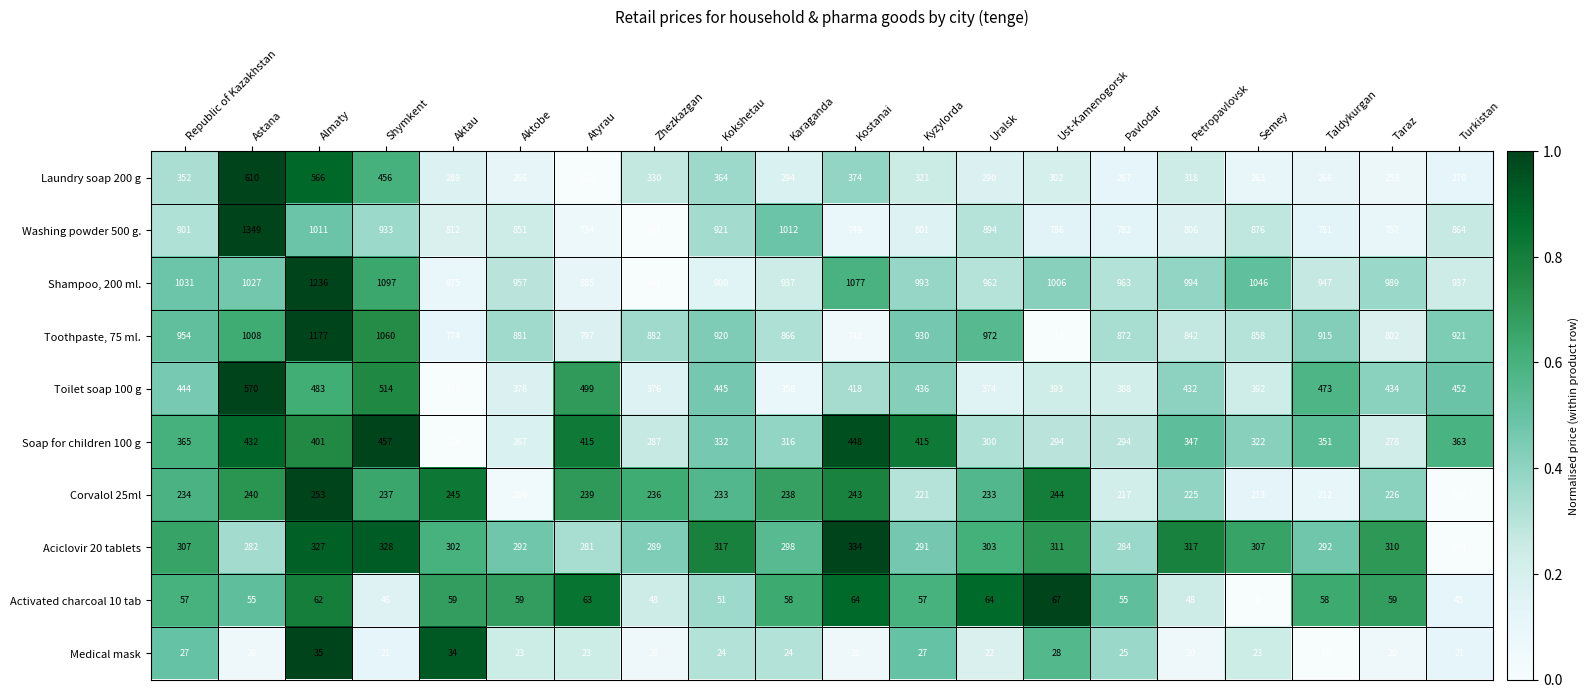

True or false: Toilet soap 100 g has a value of 514 at Shymkent.

True